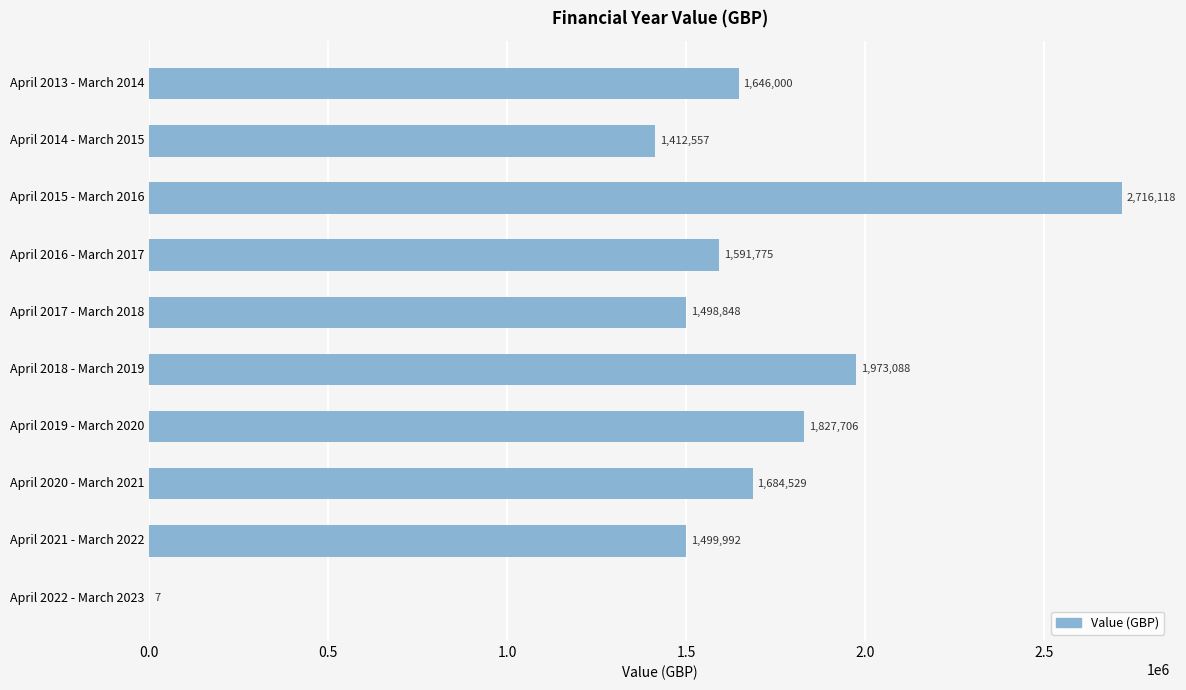

Between April 2021 - March 2022 and April 2022 - March 2023, which is larger?

April 2021 - March 2022